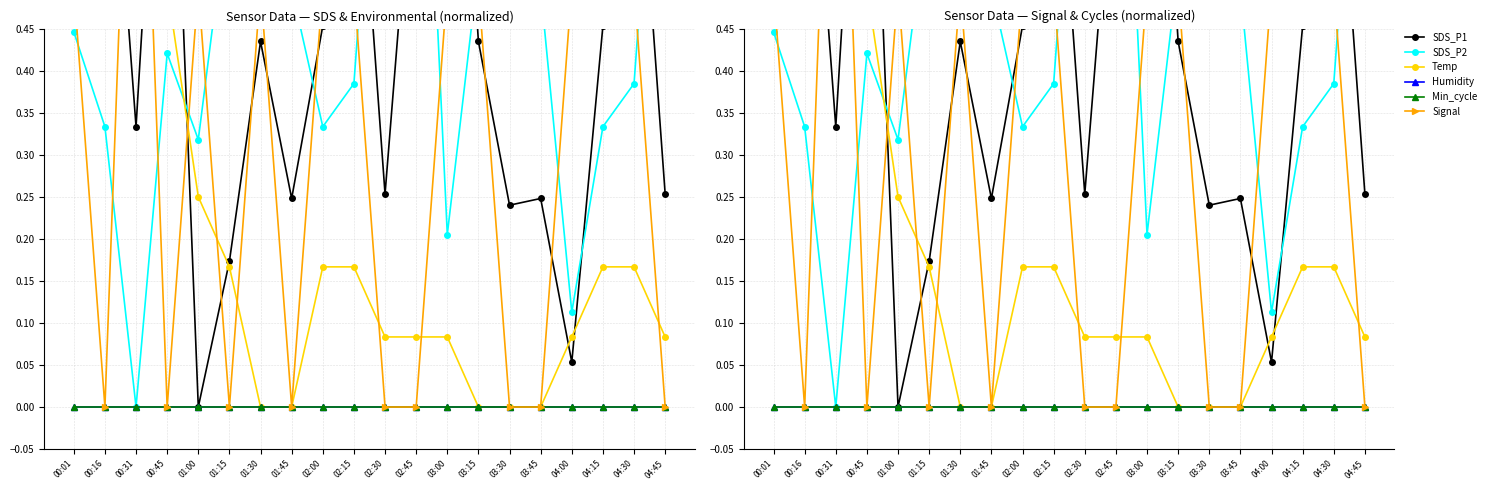

What is the sum of all Temp values?

4.7